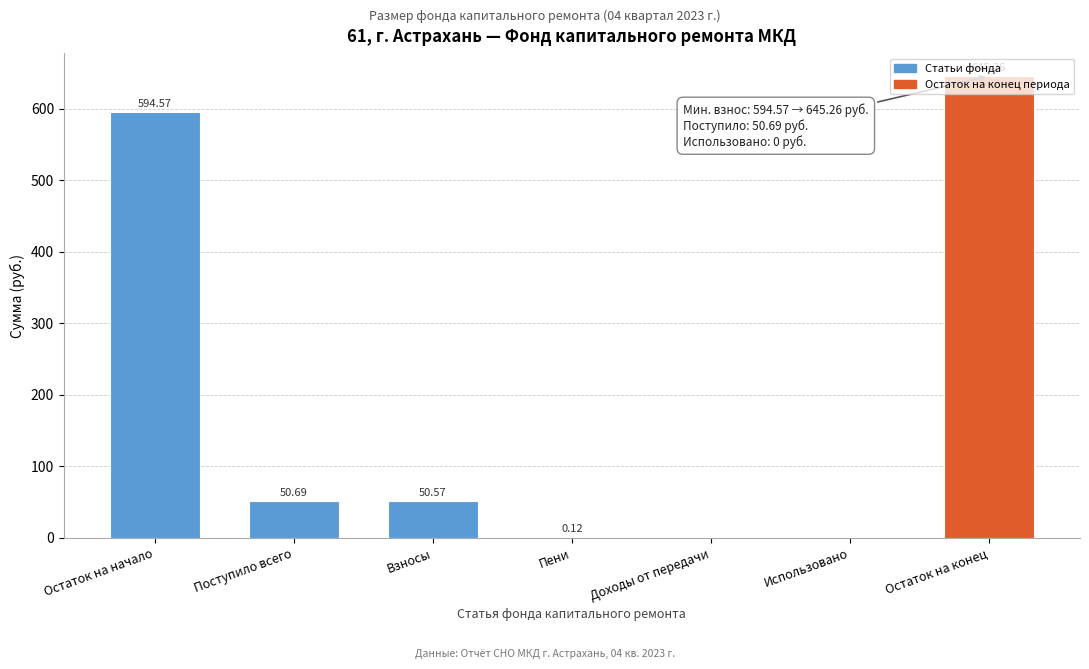

Where is the data nearest to the value 322?

Поступило всего